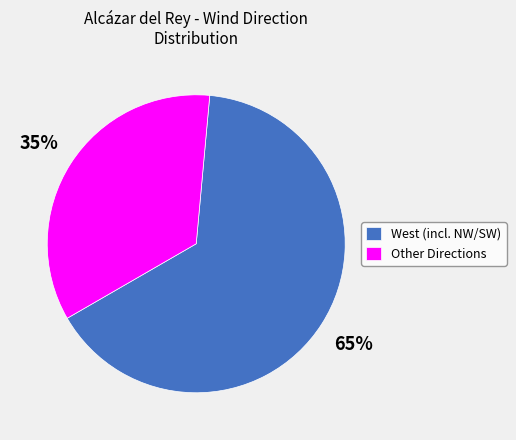

To the nearest percent, what is the difference between the largest and smallest slice percentages?

30%